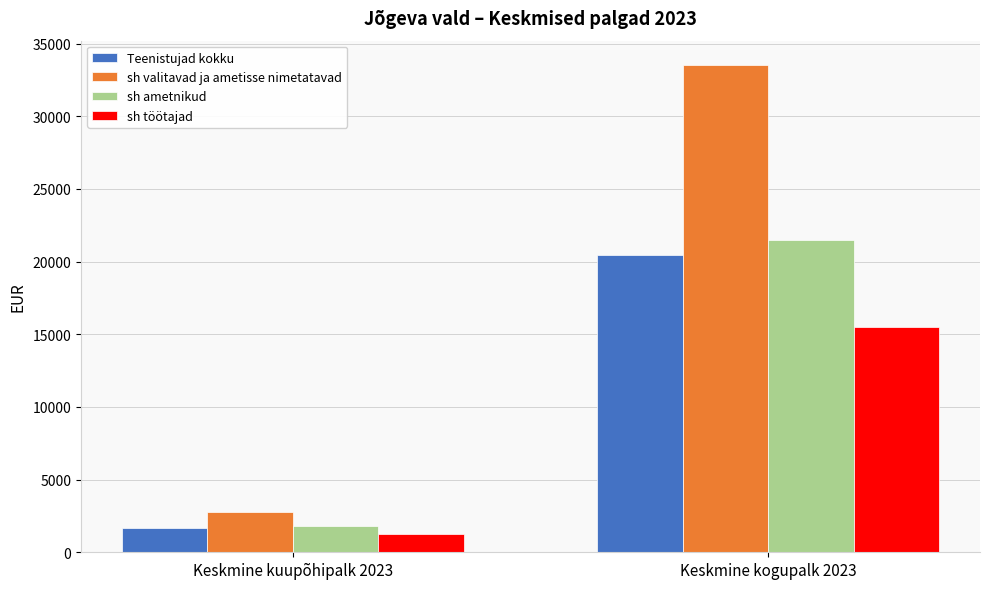

What is the maximum value for sh valitavad ja ametisse nimetatavad?

33526.9